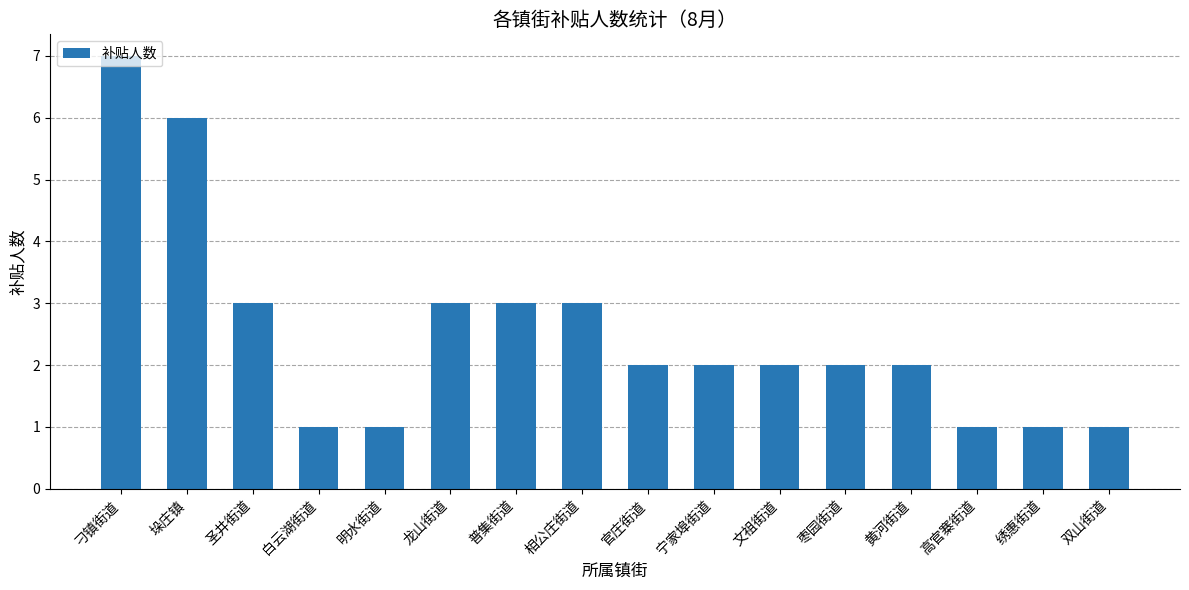

What is the approximate value at 龙山街道?

3